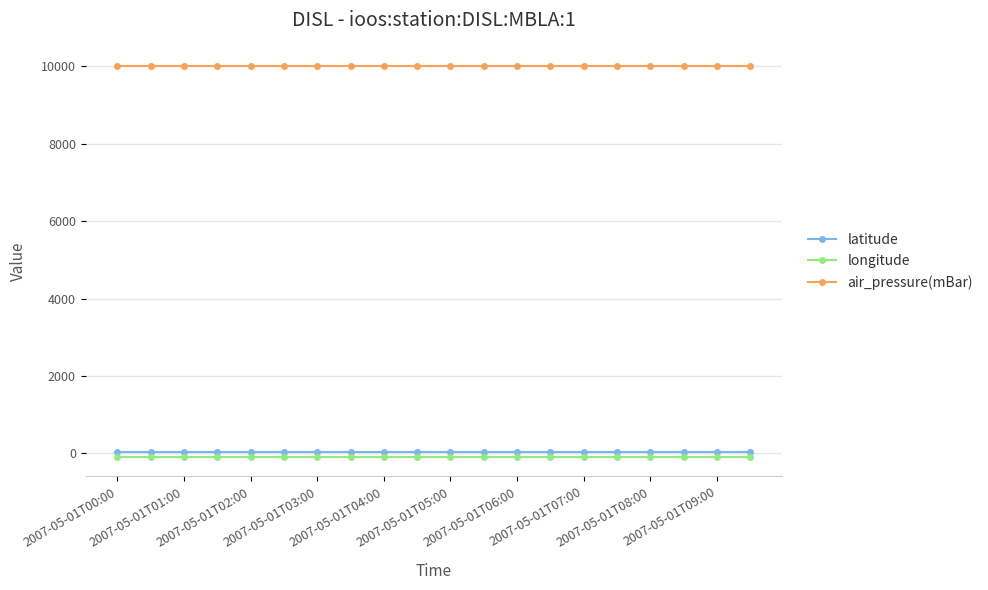

What is the maximum value for air_pressure(mBar)?

9999.0